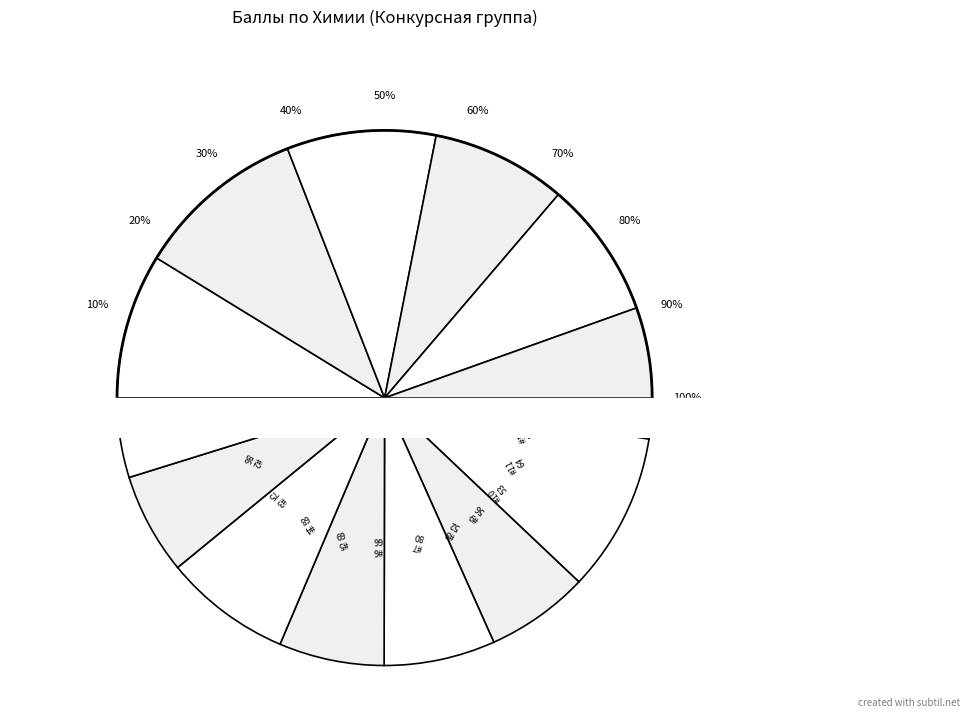

What percentage is the 4109996 slice, to the nearest percent?

8%